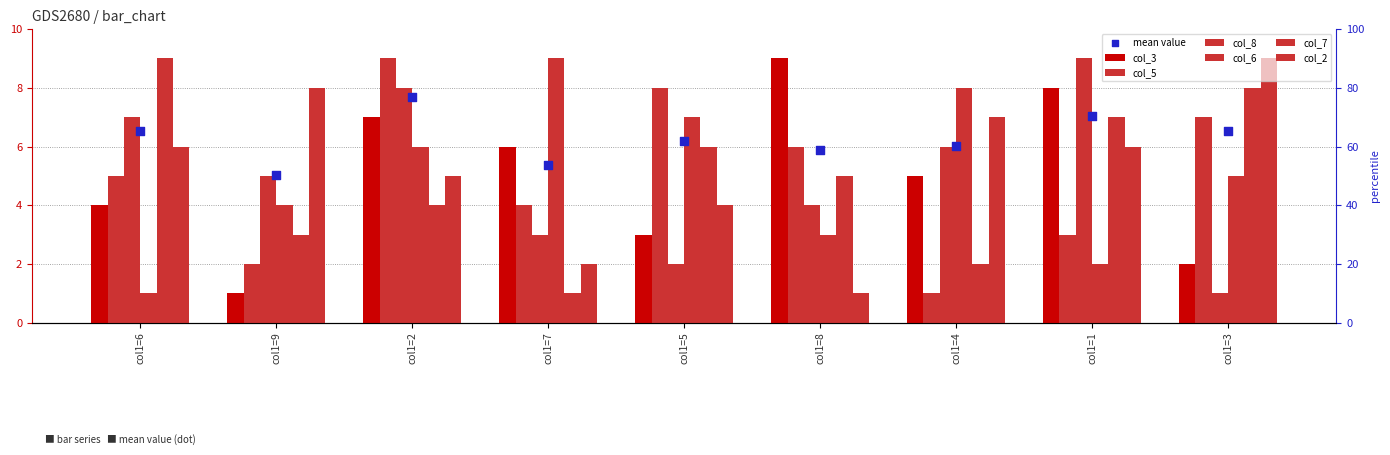

Which series has the largest total across all categories?

col_2